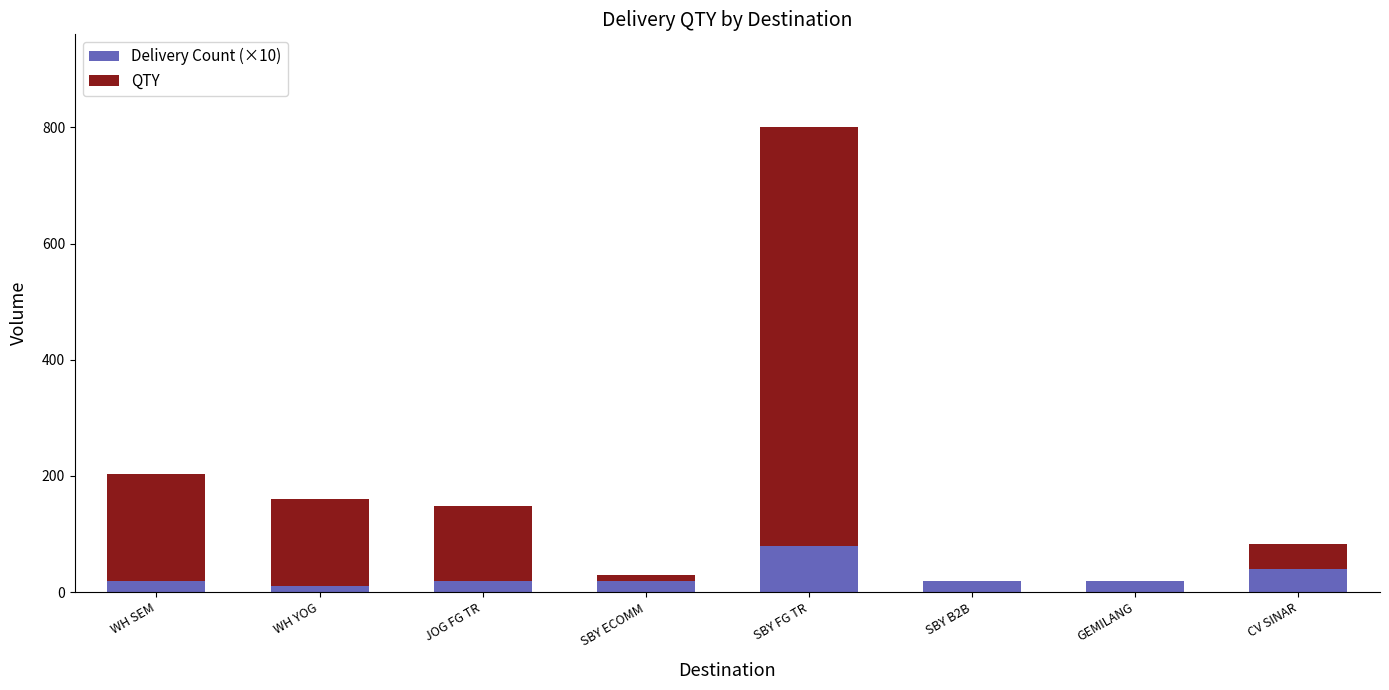

The value of Delivery Count (×10) at SBY FG TR is 32. True or false?

False